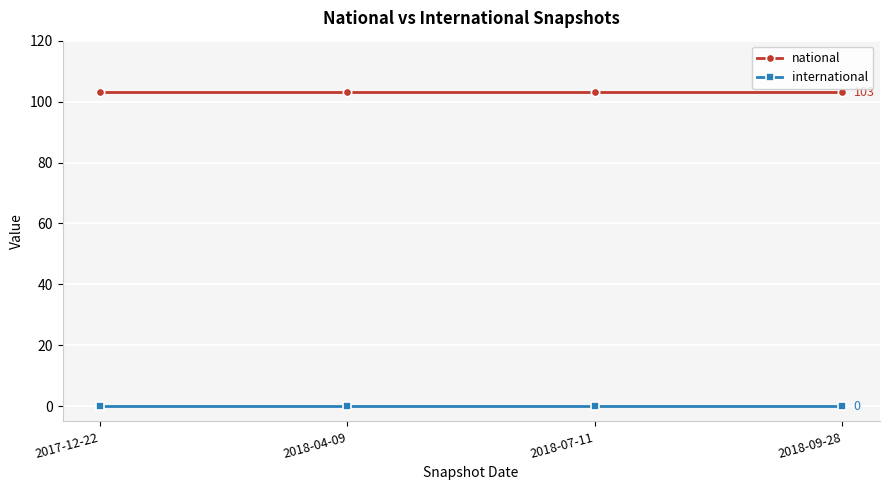

Reading left to right, transcribe all the data shown in this chart.

national: 103	103	103	103
international: 0	0	0	0